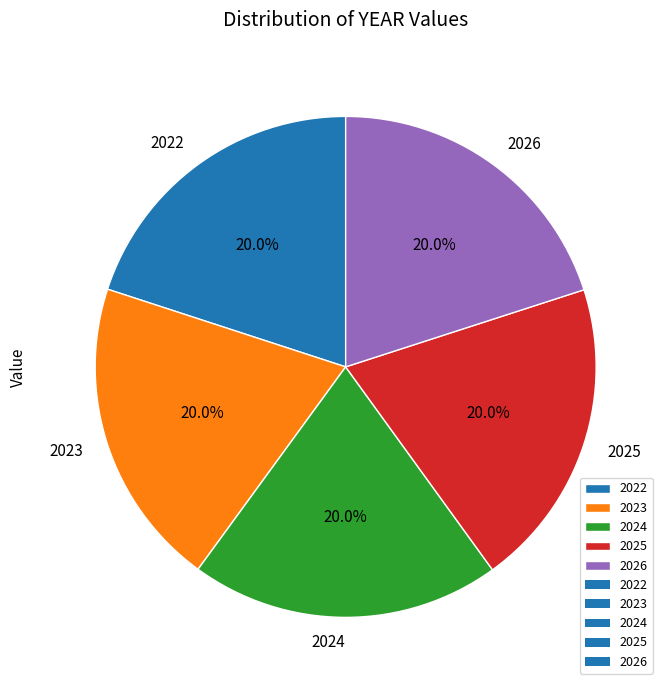

To the nearest percent, what portion does 2022 represent?

20%